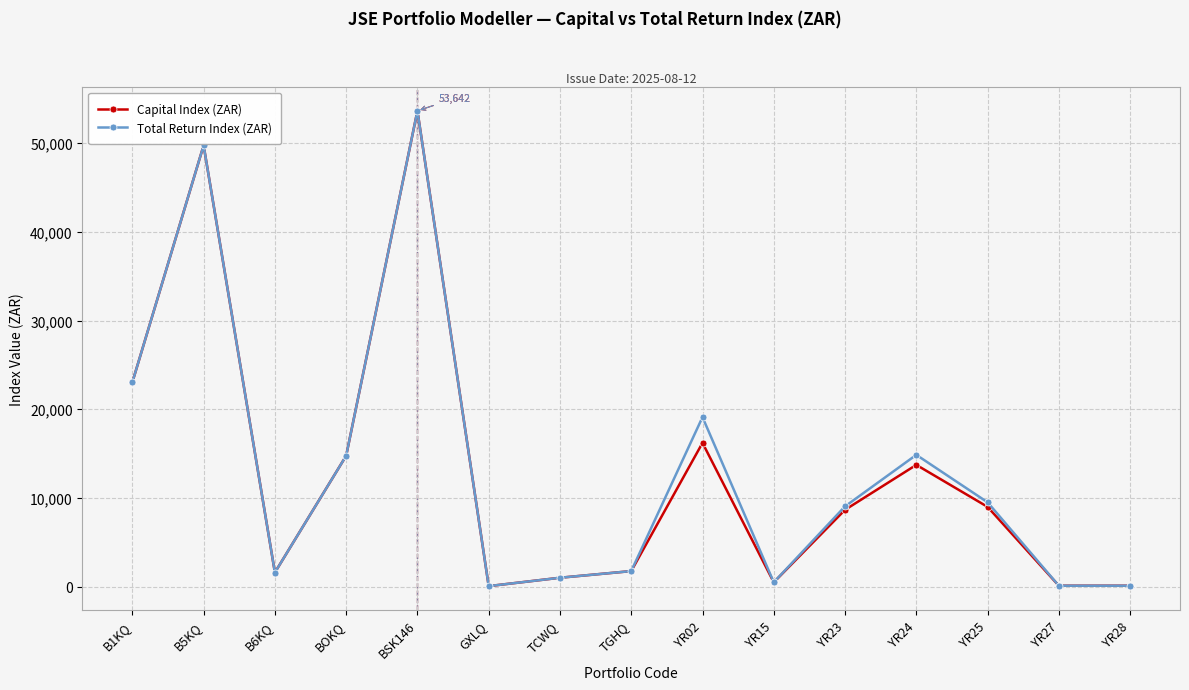

What are all the series names shown in the legend?

Capital Index (ZAR), Total Return Index (ZAR)